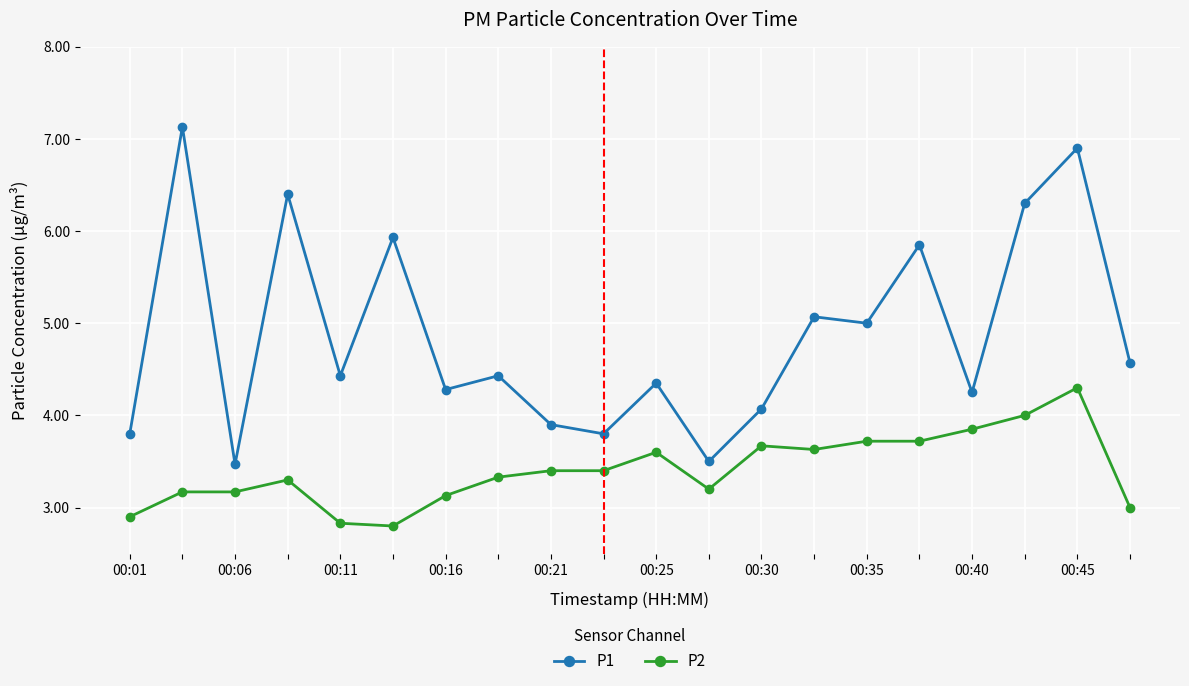

True or false: P2 has more than 1 points higher than both neighbors.

True